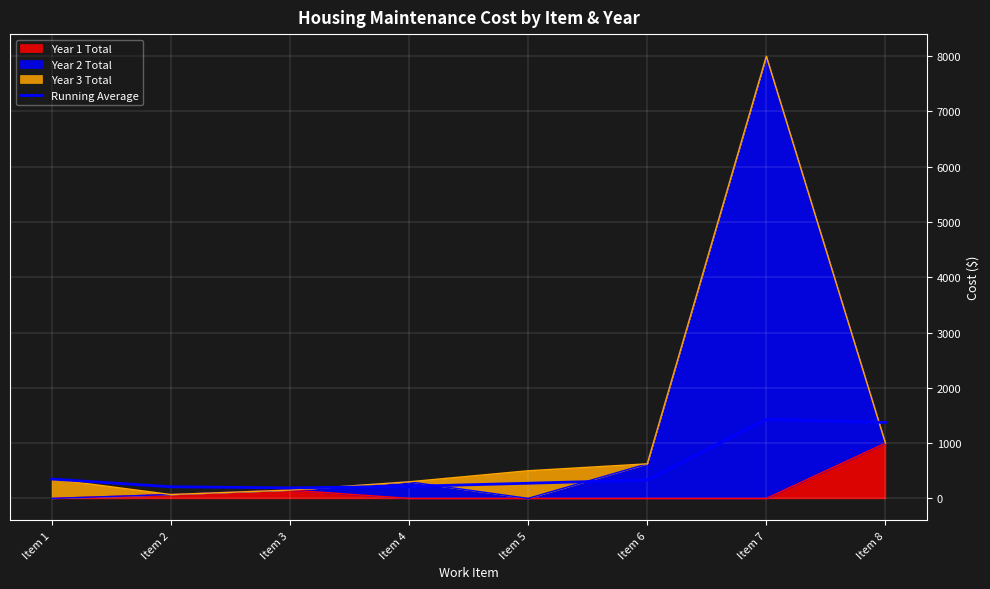

True or false: there are more than 1 points higher than both neighbors.

False